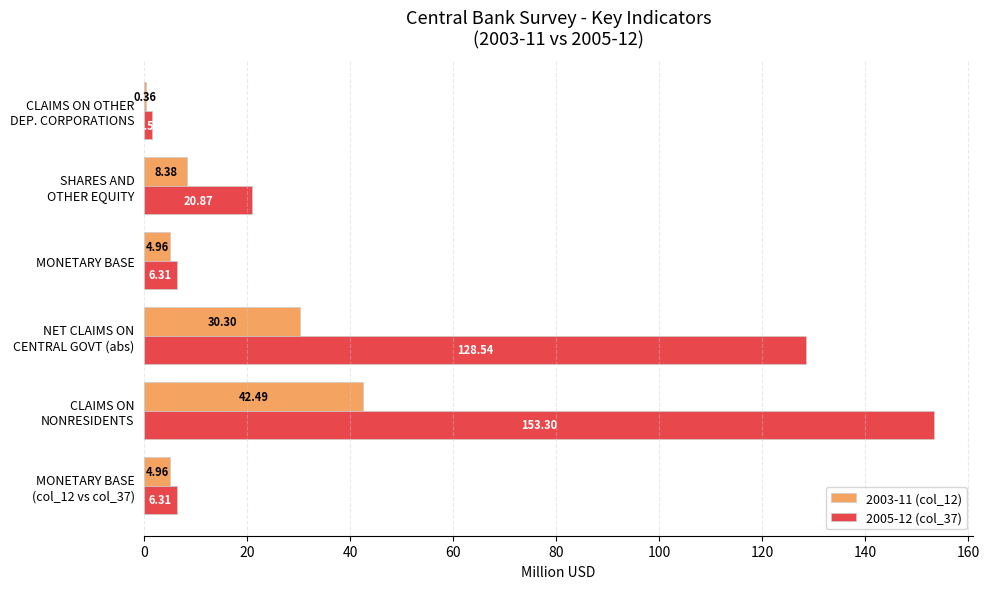

Which series has the largest total across all categories?

2005-12 (col_37)